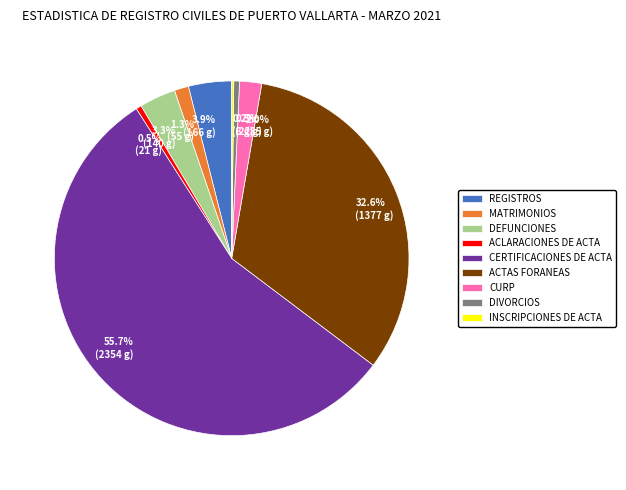

What percentage do ACLARACIONES DE ACTA and CERTIFICACIONES DE ACTA together represent?

56.2%